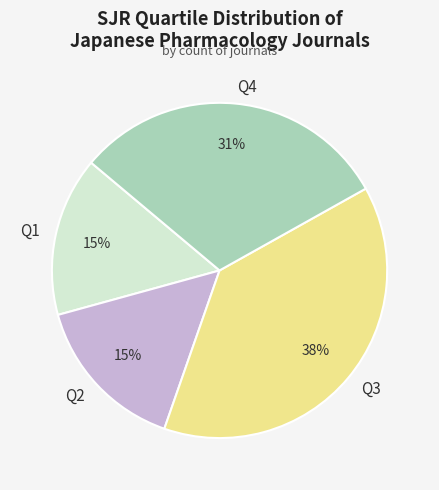

Which slice is the largest?

Q3